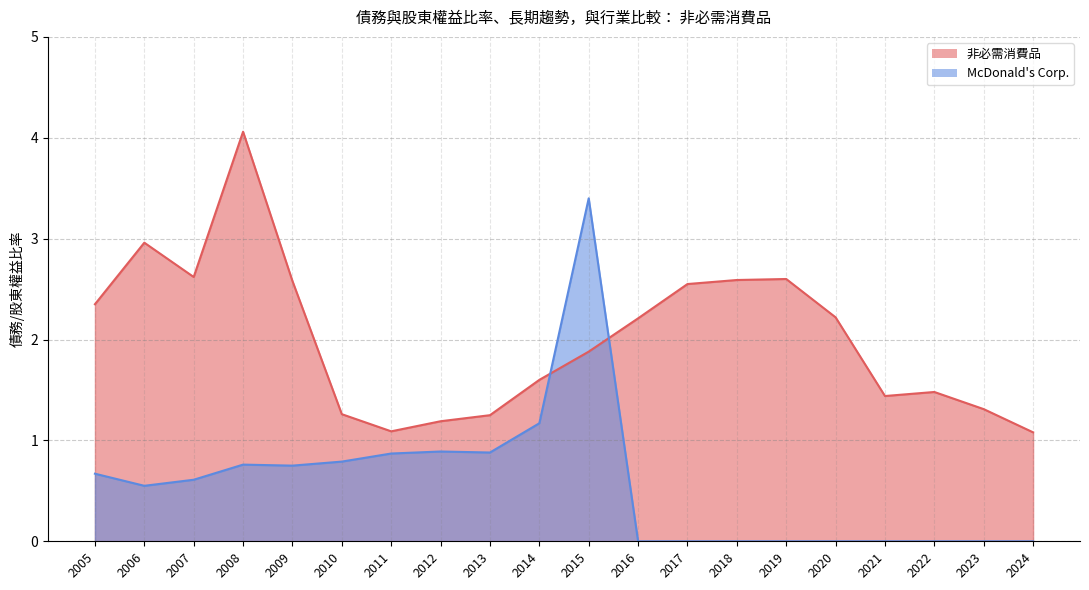

What is the total value across all series at 2015?

5.3